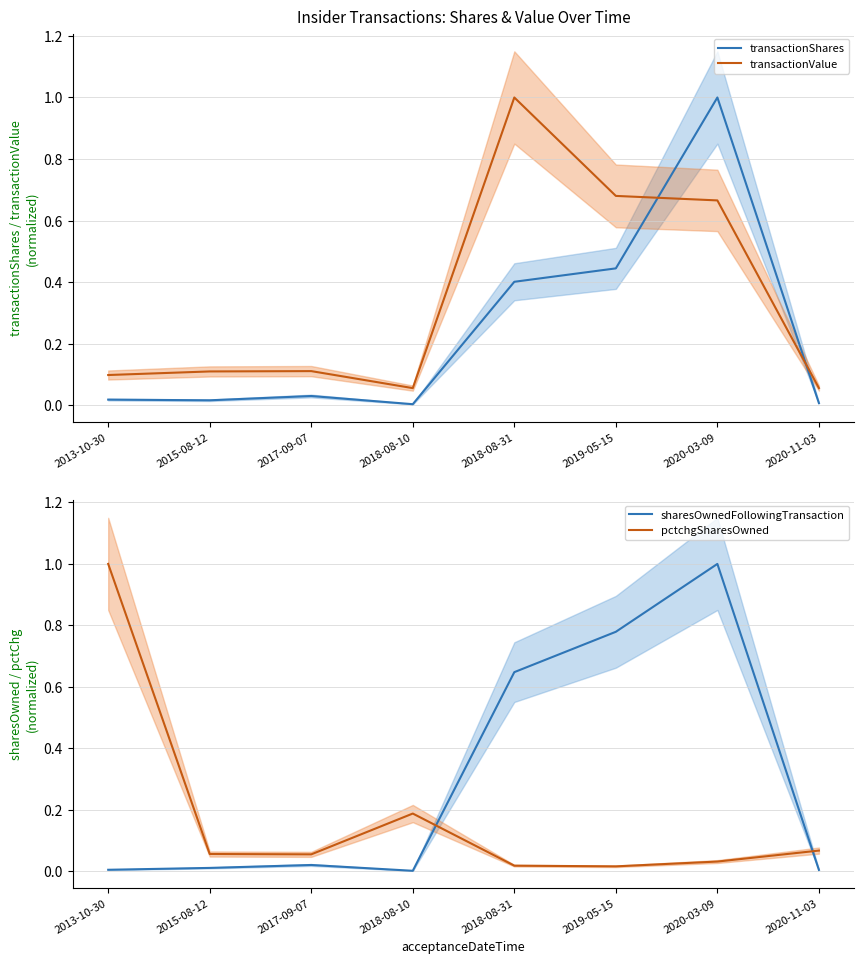

Between 2018-08-31 and 2020-11-03, which is larger?

2018-08-31